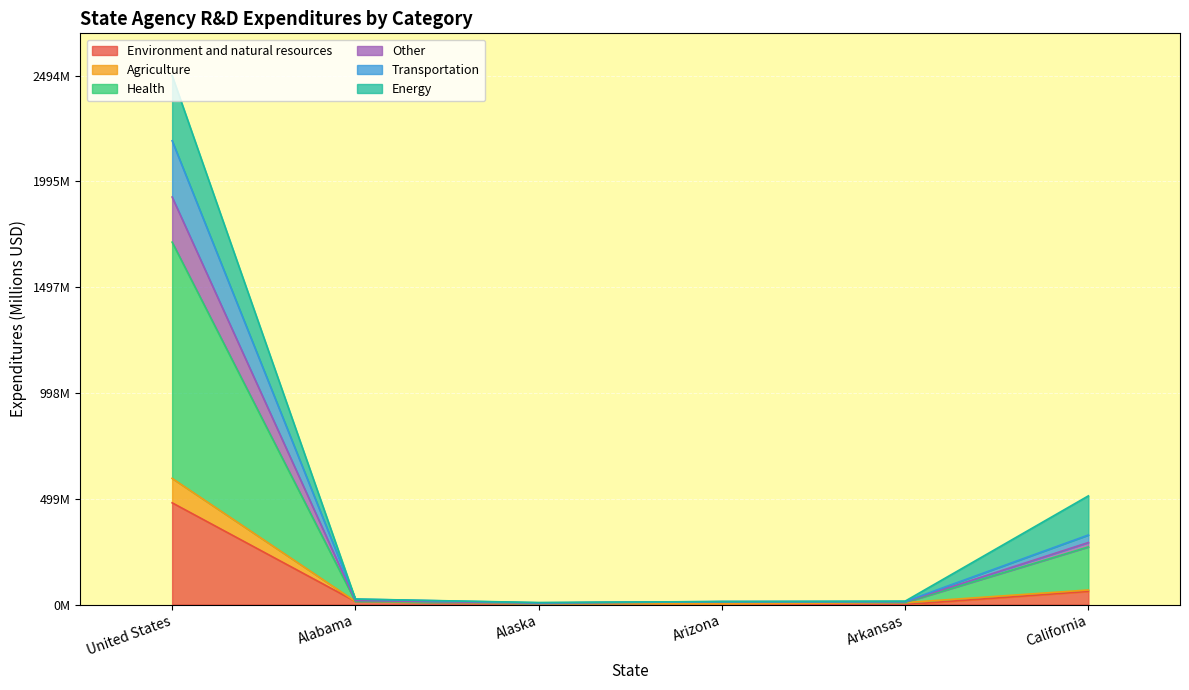

Rank the categories by Transportation value from highest to lowest.

United States, California, Alabama, Arkansas, Arizona, Alaska